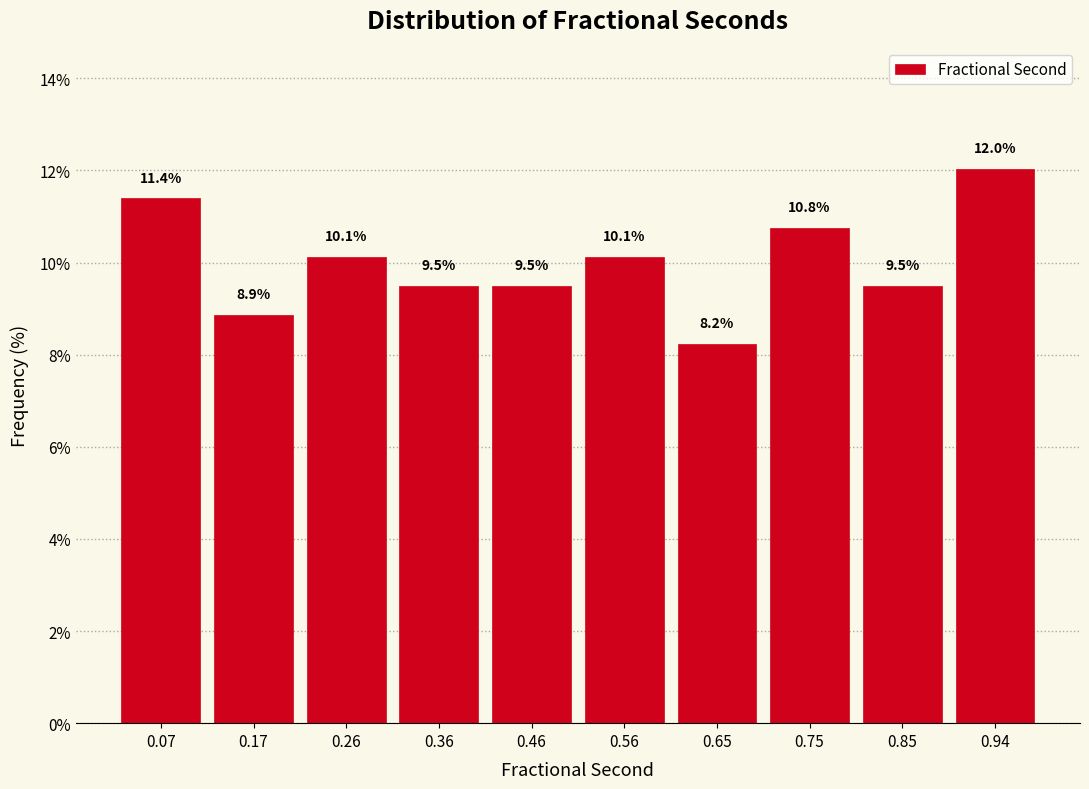

Which range on the x-axis has the tallest bar?

0.90 to 0.99